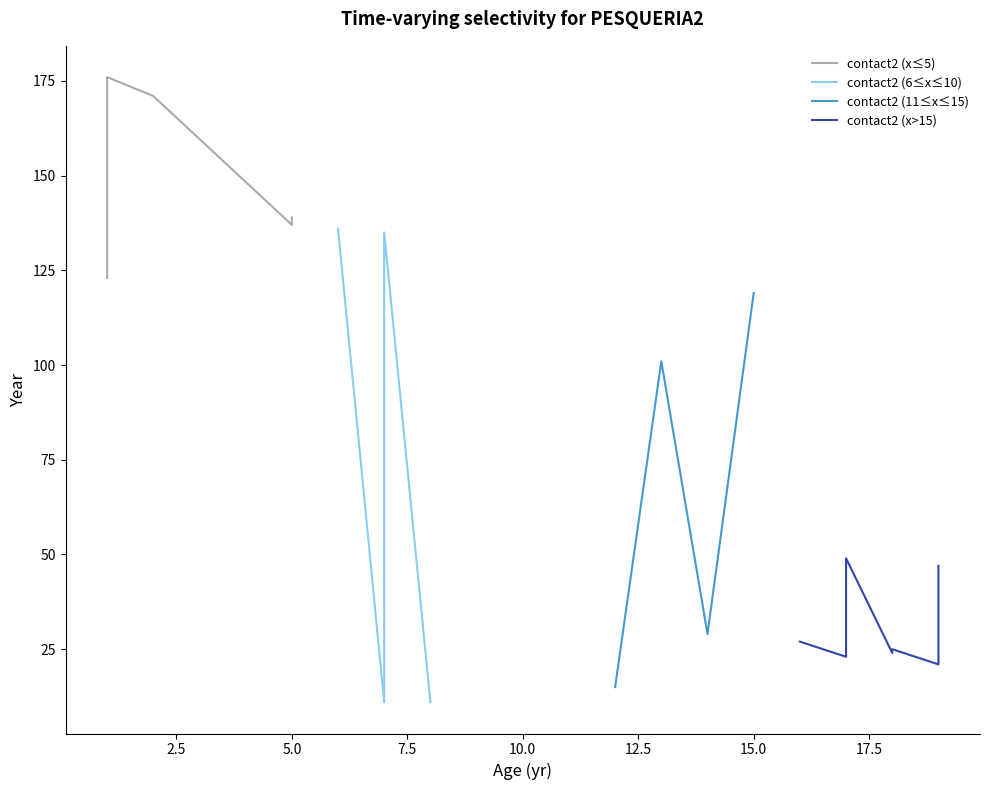

Between 15 and 18, which series saw the biggest shift?

contact2